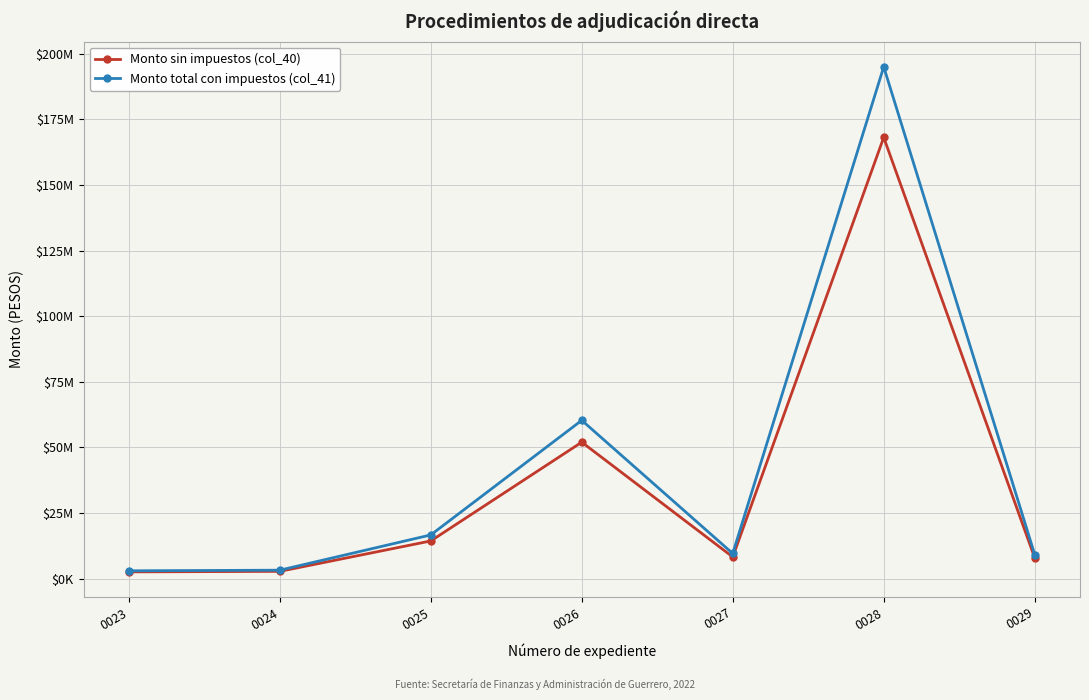

What is the average value of the Monto sin impuestos (col_40) series?

36577875.4